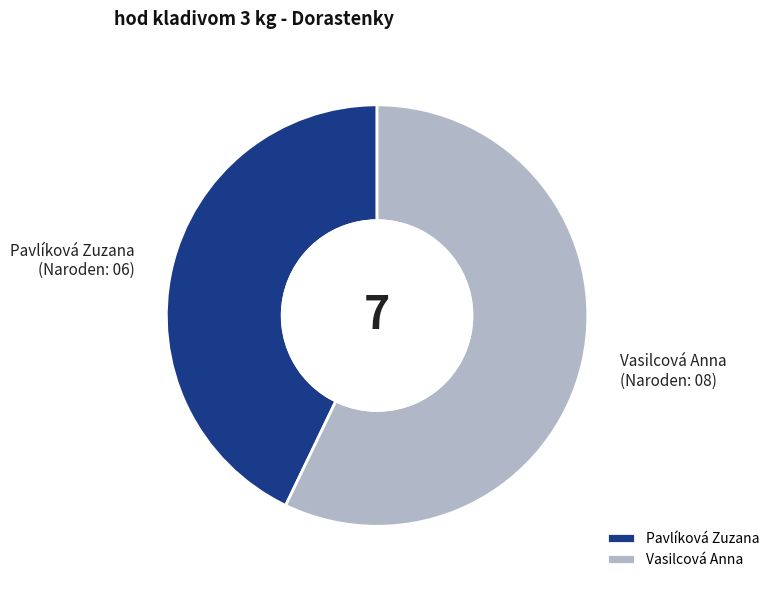

Is the sum of Pavlíková Zuzana and Vasilcová Anna greater than half?

Yes